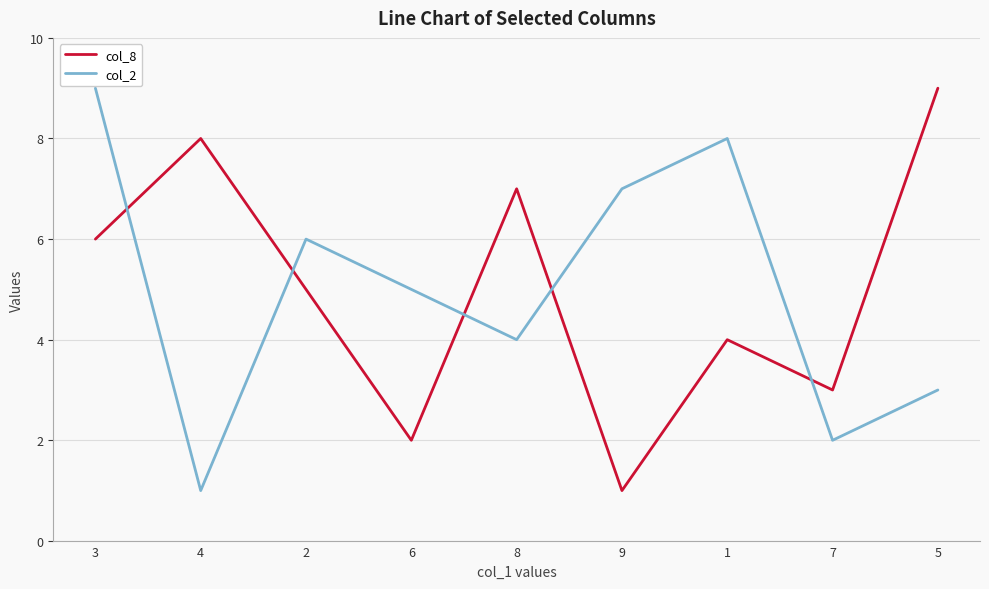

The value of col_8 at 7 is 1. True or false?

False